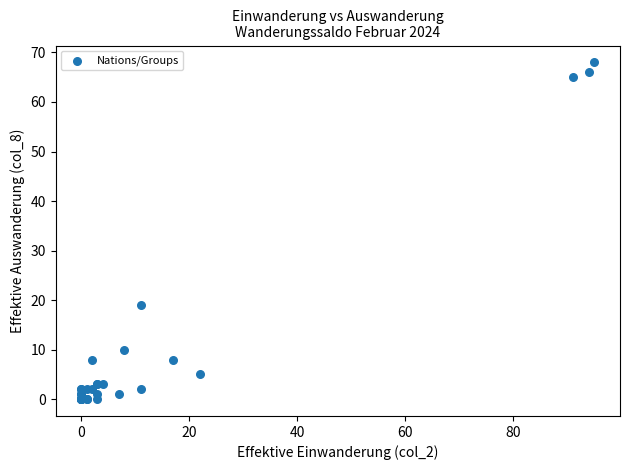

What Y value in the scatter plot is closest to 34?

19